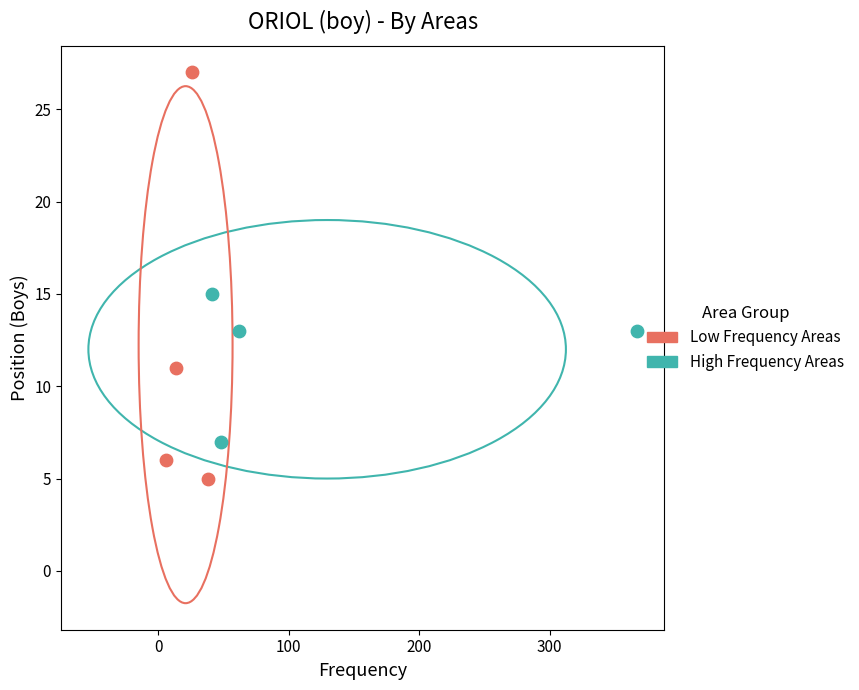

Which series reaches the maximum Y coordinate?

Low Frequency Areas